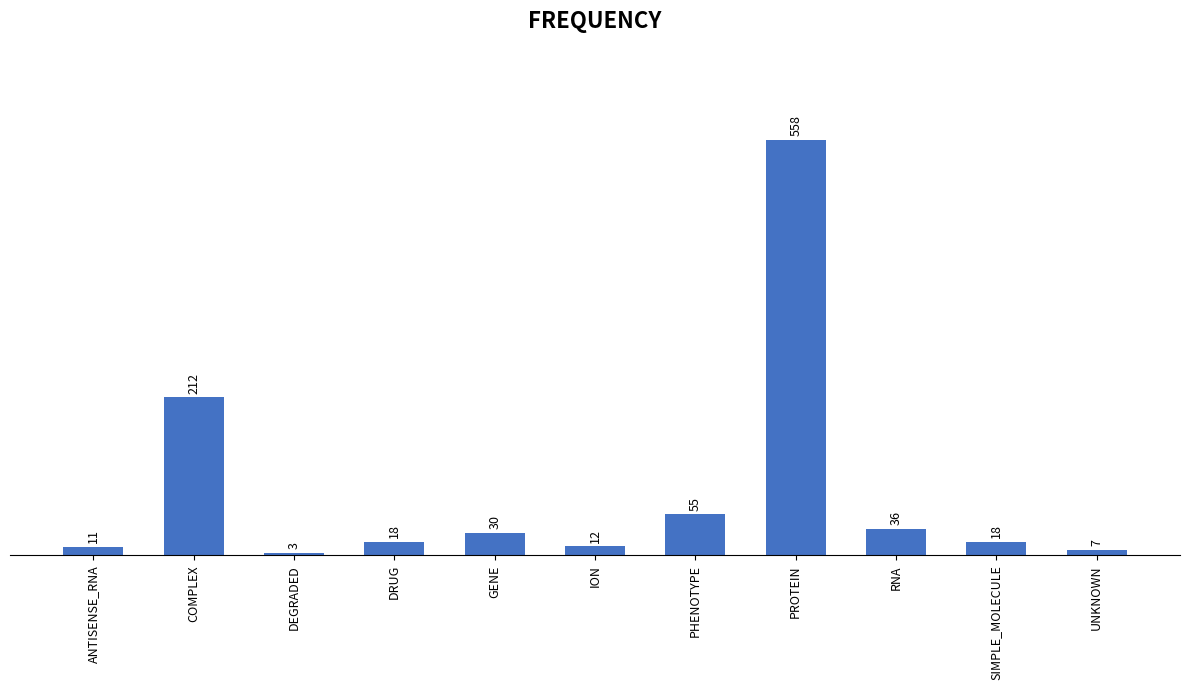

What is the label of the 11th bar from the left?

UNKNOWN